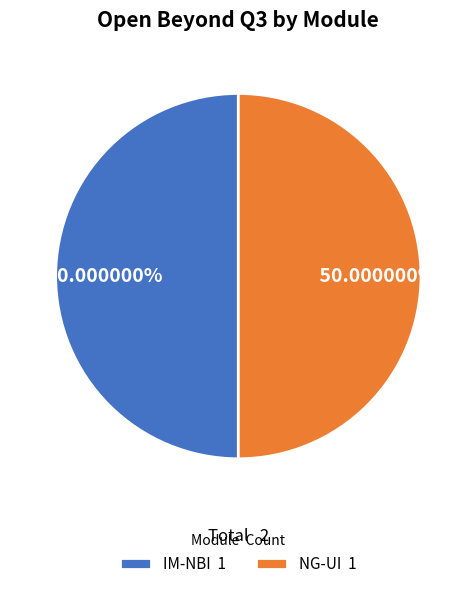

Is the sum of NG-UI 1 and IM-NBI 1 greater than half?

Yes